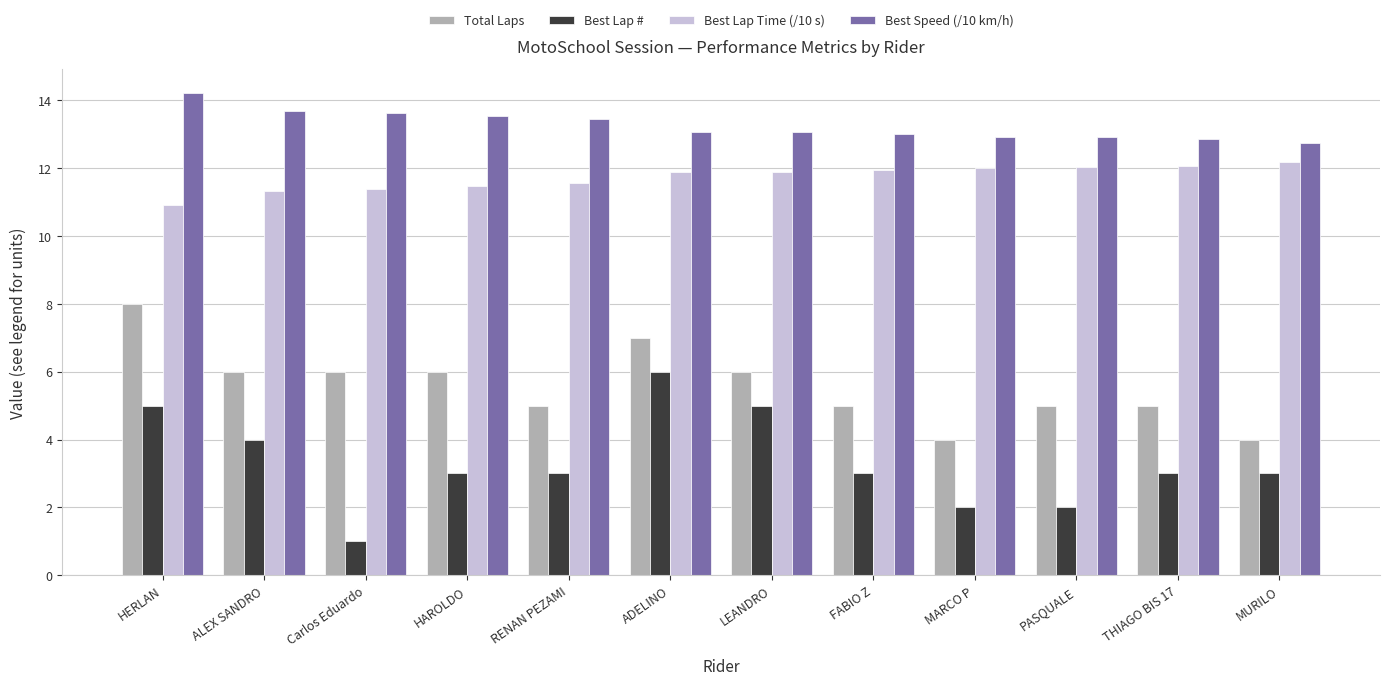

Read the Best Lap # value at HAROLDO.

3.0